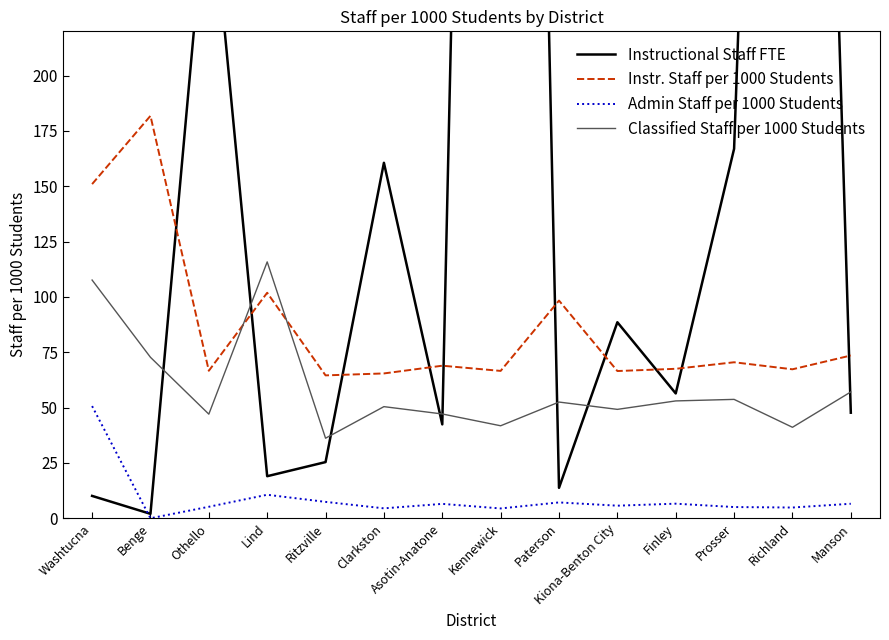

Where does the Classified Staff per 1000 Students series first go above 52?

Washtucna